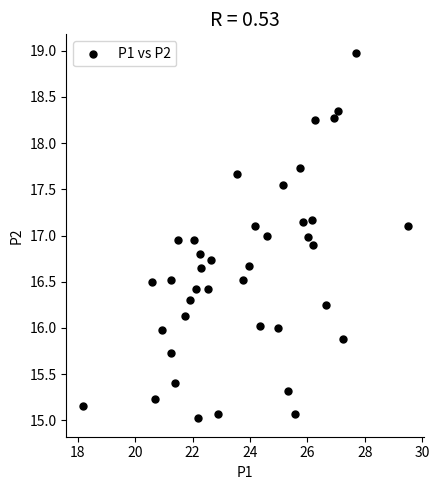

What is the range of X values (max minus min)?

11.3